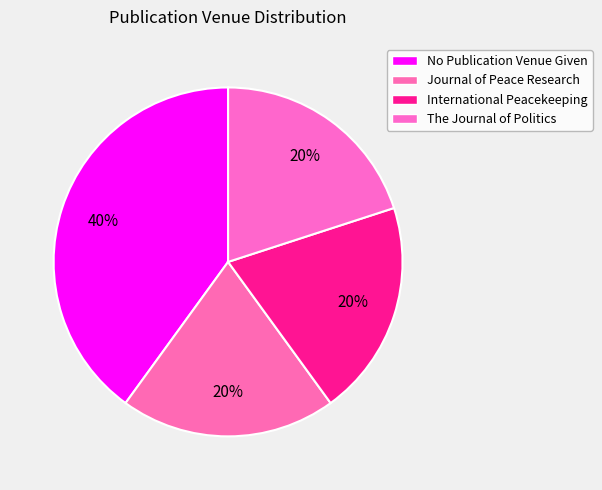

Count the number of slices in the pie.

4